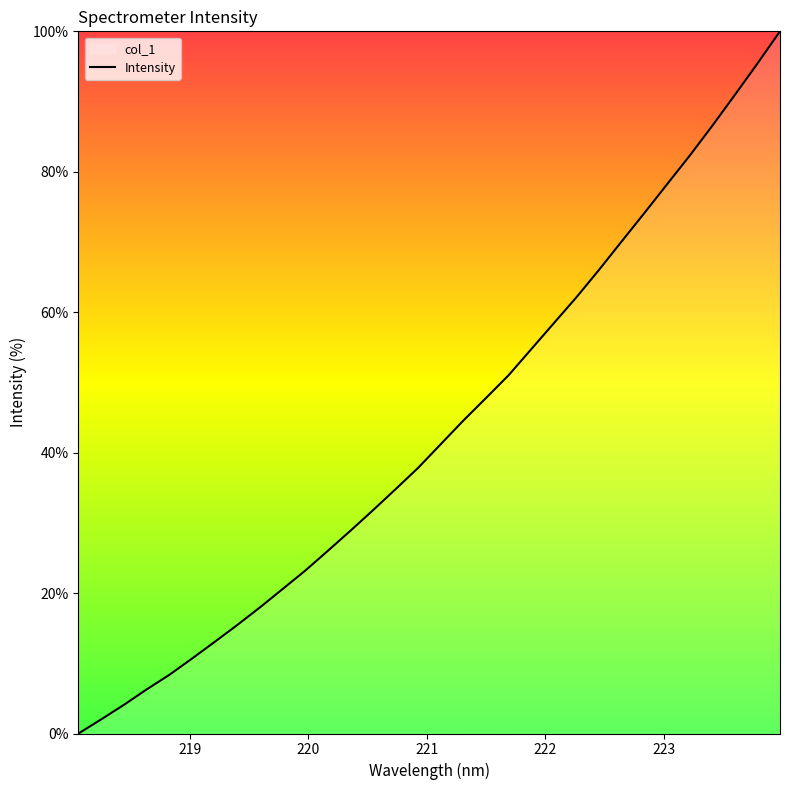

What is the difference between the maximum and minimum values?

100.0